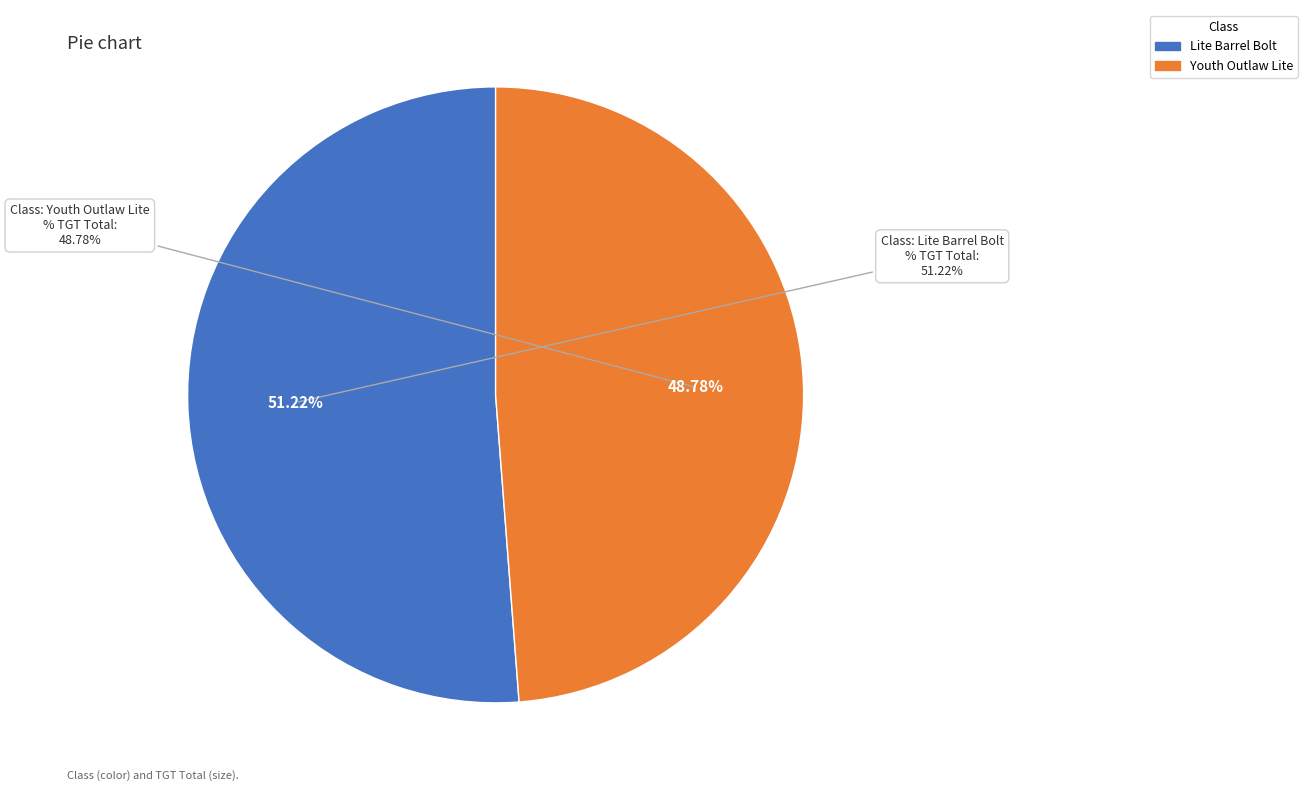

Does any single category account for the majority?

Yes